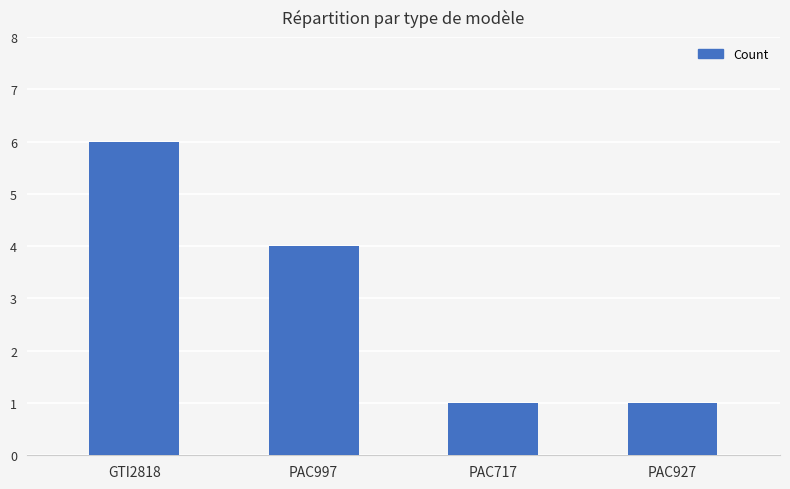

Are the bars grouped side by side (vs. stacked)?

No